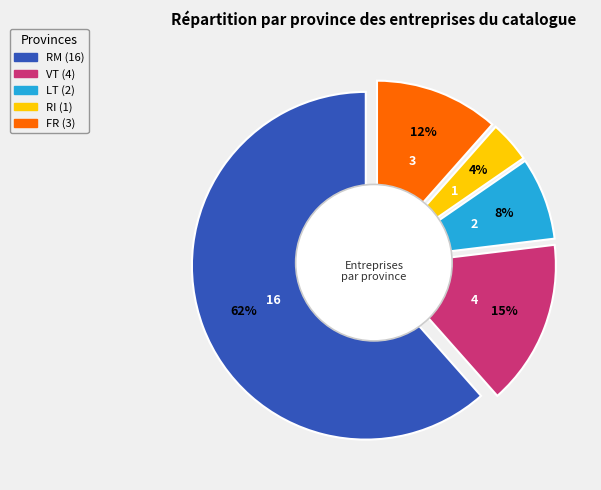

True or false: VT accounts for 15% of the total.

True